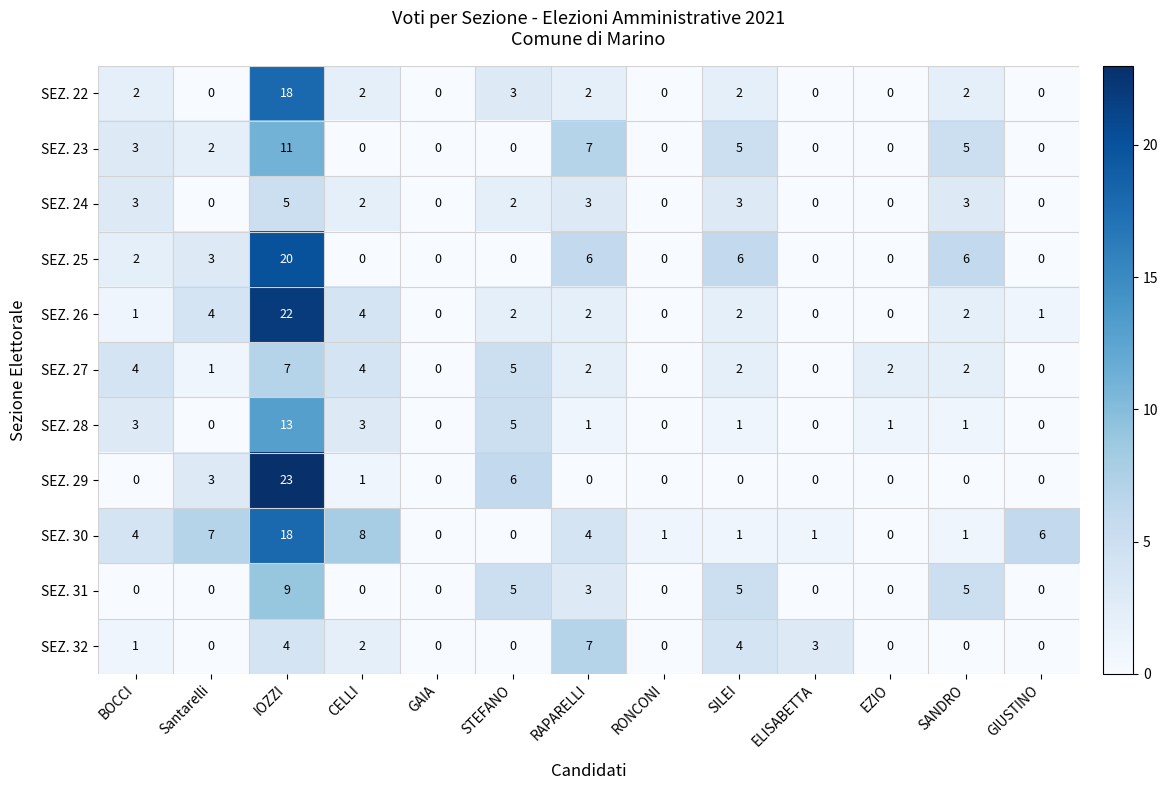

At which label is SEZ. 22 closest to 9?

STEFANO